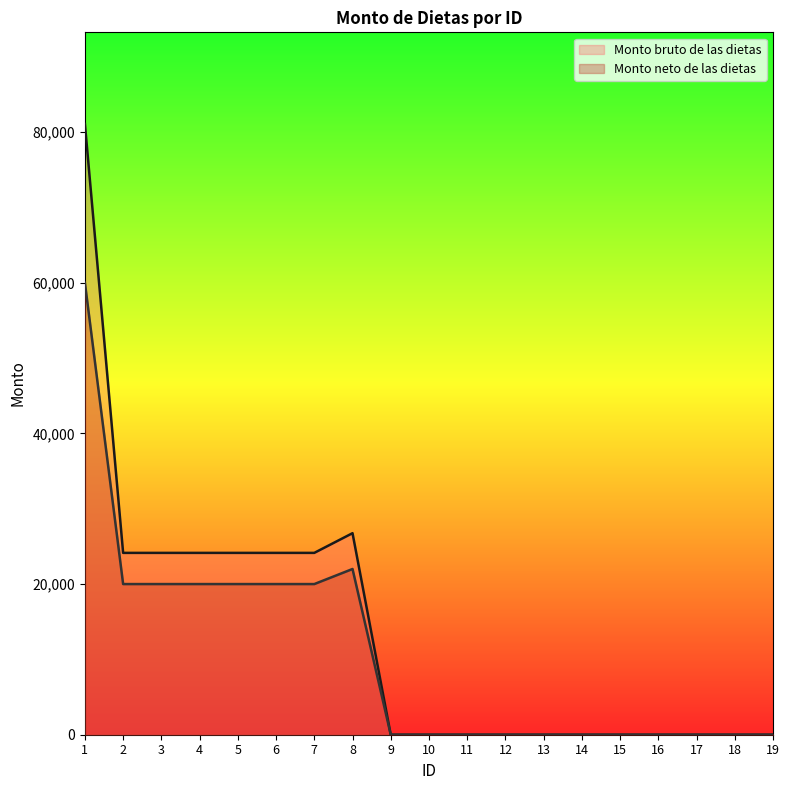

Rank the series by their maximum value, from highest to lowest.

Monto bruto de las dietas, Monto neto de las dietas